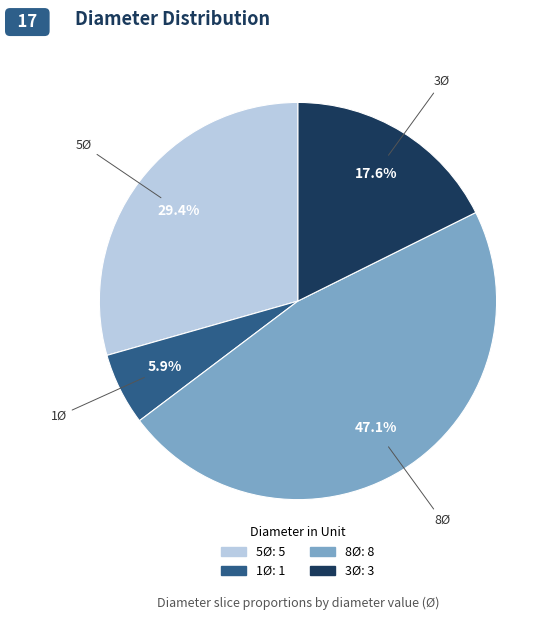

Is the sum of 5Ø and 1Ø greater than half?

No